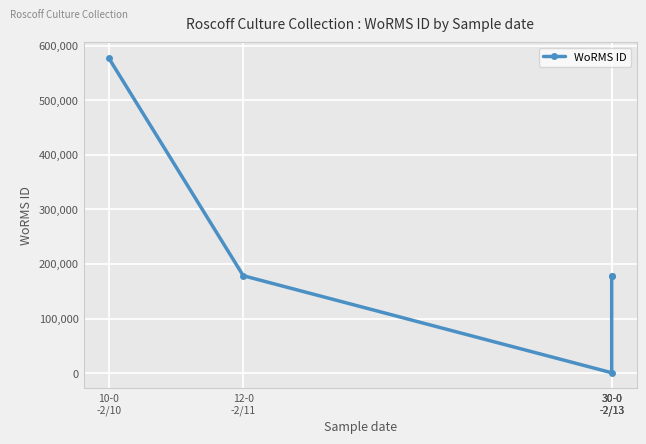

Reading left to right, extract all data points from this chart.

10-0
-2/10=577659	12-0
-2/11=178583	30-0
-2/13=802	30-0
-2/13=178583	30-0
-2/13=178583